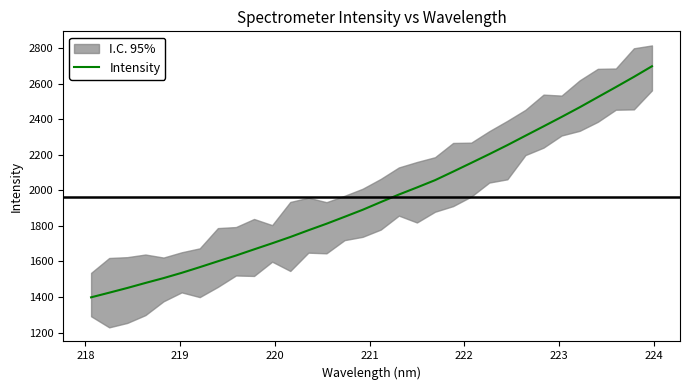

How many data points are above 1933?

16